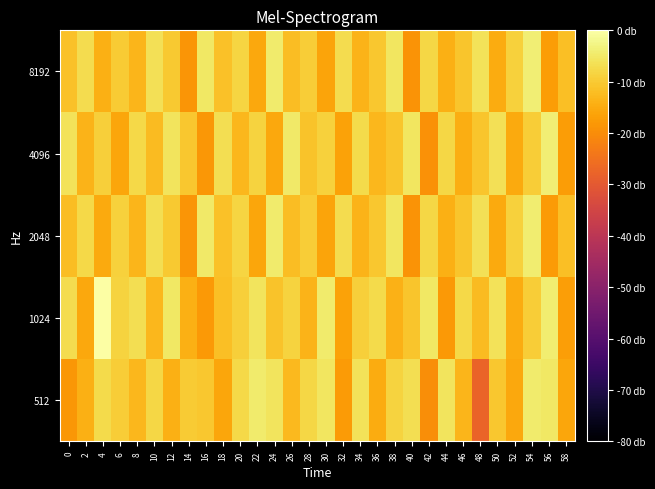

At which category does the chart reach its peak across all series?

4